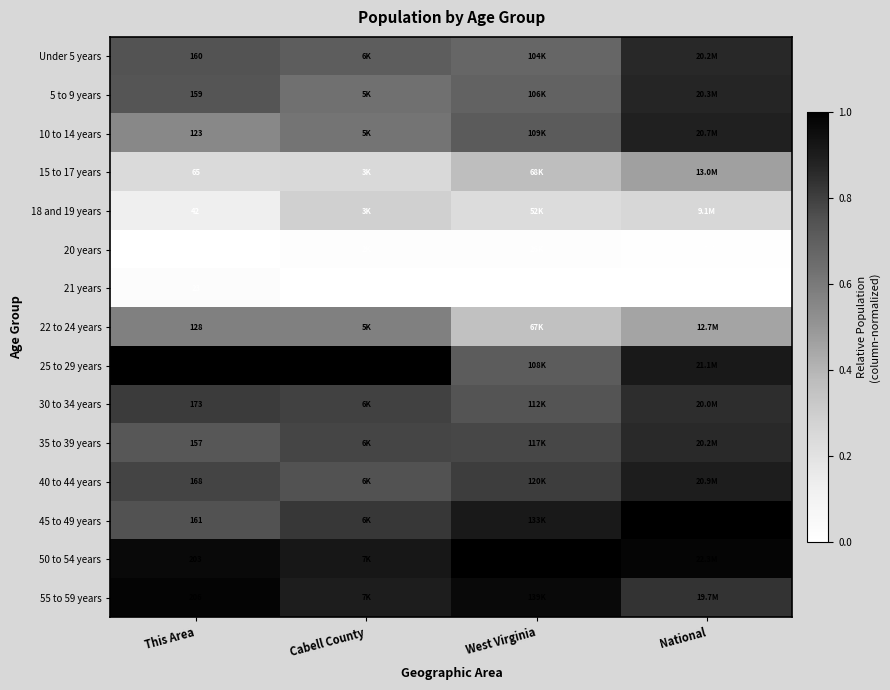

What is the spread (max minus min) of values at Cabell County?

1.0